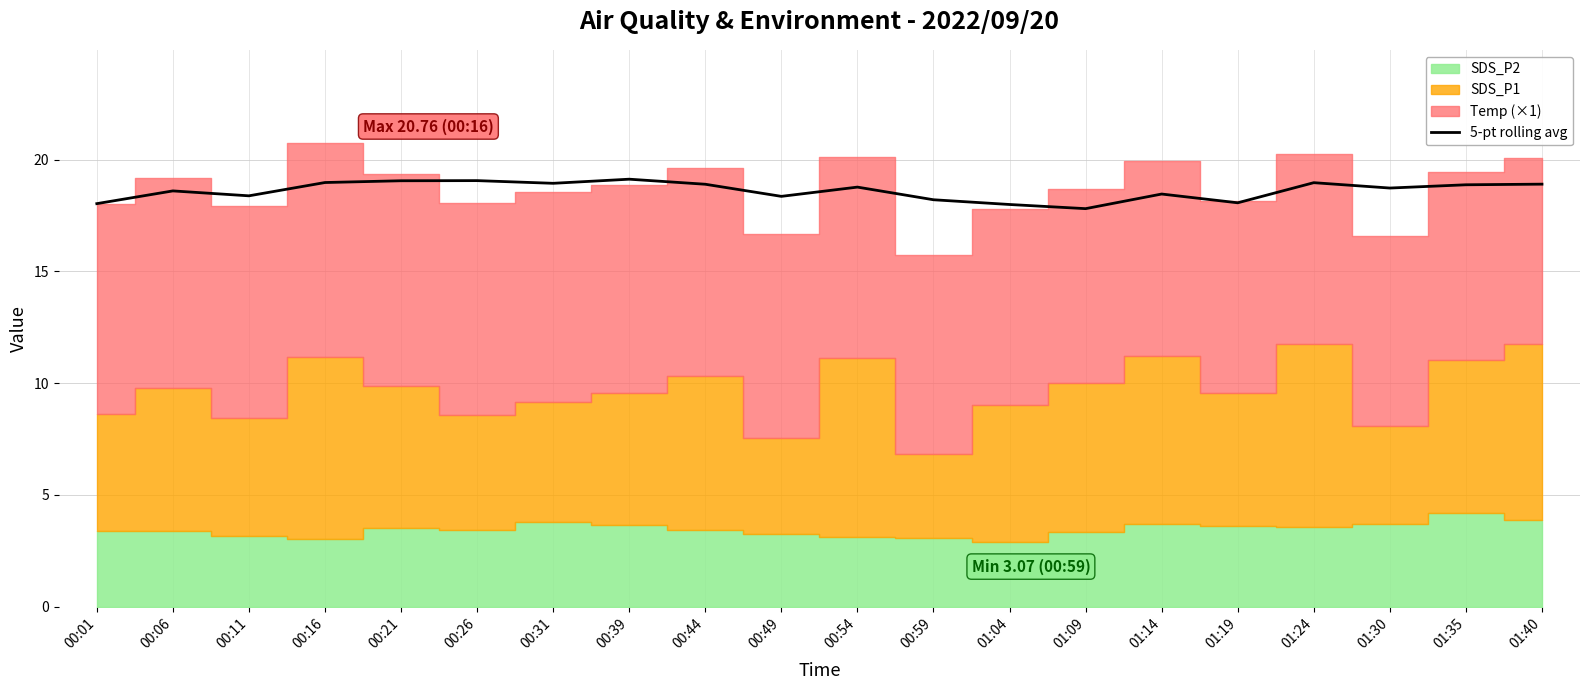

What is the maximum value for 5-pt rolling avg?

19.1